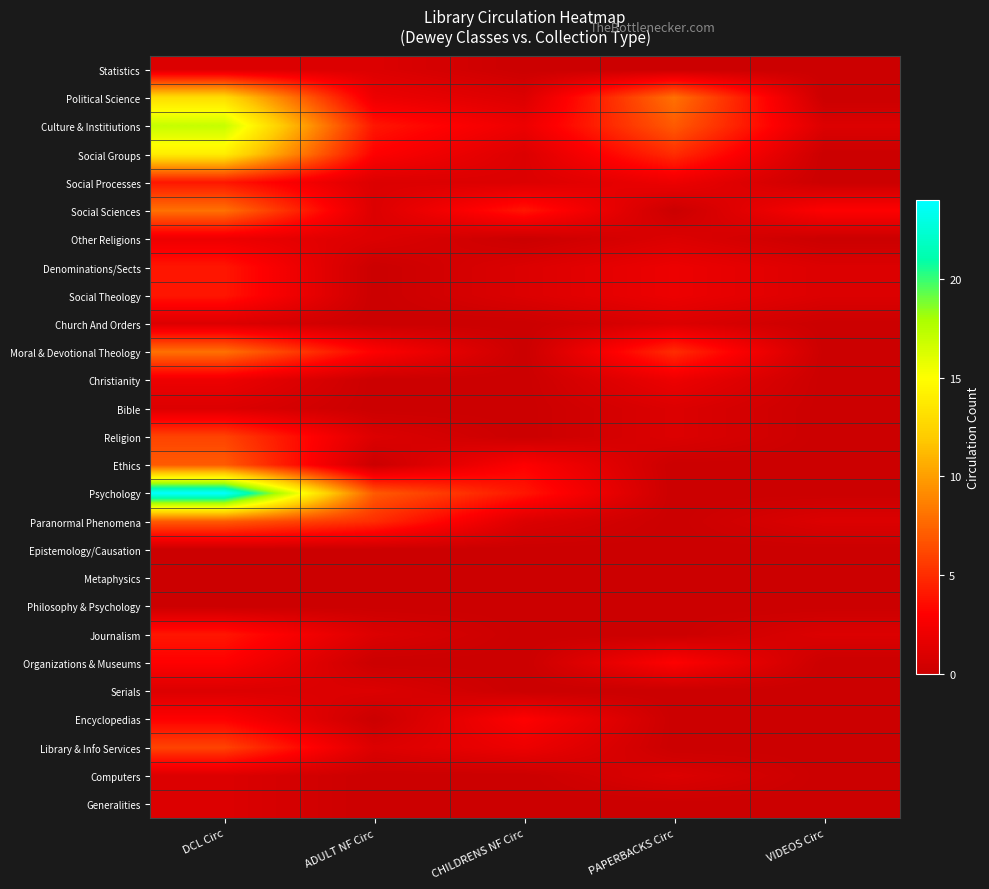

Reading right to left, list all the values displayed in this chart.

Generalities: VIDEOS Circ=0	PAPERBACKS Circ=0	CHILDRENS NF Circ=0	ADULT NF Circ=0	DCL Circ=1
Computers: VIDEOS Circ=0	PAPERBACKS Circ=1	CHILDRENS NF Circ=0	ADULT NF Circ=0	DCL Circ=1
Library & Info Services: VIDEOS Circ=0	PAPERBACKS Circ=0	CHILDRENS NF Circ=2	ADULT NF Circ=1	DCL Circ=6
Encyclopedias: VIDEOS Circ=0	PAPERBACKS Circ=0	CHILDRENS NF Circ=3	ADULT NF Circ=0	DCL Circ=3
Serials: VIDEOS Circ=0	PAPERBACKS Circ=0	CHILDRENS NF Circ=0	ADULT NF Circ=1	DCL Circ=1
Organizations & Museums: VIDEOS Circ=0	PAPERBACKS Circ=3	CHILDRENS NF Circ=0	ADULT NF Circ=0	DCL Circ=3
Journalism: VIDEOS Circ=1	PAPERBACKS Circ=0	CHILDRENS NF Circ=0	ADULT NF Circ=1	DCL Circ=4
Philosophy & Psychology: VIDEOS Circ=0	PAPERBACKS Circ=0	CHILDRENS NF Circ=0	ADULT NF Circ=0	DCL Circ=0
Metaphysics: VIDEOS Circ=0	PAPERBACKS Circ=0	CHILDRENS NF Circ=0	ADULT NF Circ=0	DCL Circ=0
Epistemology/Causation: VIDEOS Circ=0	PAPERBACKS Circ=0	CHILDRENS NF Circ=0	ADULT NF Circ=0	DCL Circ=0
Paranormal Phenomena: VIDEOS Circ=1	PAPERBACKS Circ=0	CHILDRENS NF Circ=1	ADULT NF Circ=5	DCL Circ=7
Psychology: VIDEOS Circ=0	PAPERBACKS Circ=0	CHILDRENS NF Circ=4	ADULT NF Circ=7	DCL Circ=24
Ethics: VIDEOS Circ=0	PAPERBACKS Circ=0	CHILDRENS NF Circ=3	ADULT NF Circ=0	DCL Circ=7
Religion: VIDEOS Circ=0	PAPERBACKS Circ=1	CHILDRENS NF Circ=0	ADULT NF Circ=1	DCL Circ=6
Bible: VIDEOS Circ=0	PAPERBACKS Circ=1	CHILDRENS NF Circ=0	ADULT NF Circ=0	DCL Circ=1
Christianity: VIDEOS Circ=0	PAPERBACKS Circ=2	CHILDRENS NF Circ=0	ADULT NF Circ=0	DCL Circ=2
Moral & Devotional Theology: VIDEOS Circ=0	PAPERBACKS Circ=5	CHILDRENS NF Circ=0	ADULT NF Circ=3	DCL Circ=8
Church And Orders: VIDEOS Circ=0	PAPERBACKS Circ=1	CHILDRENS NF Circ=0	ADULT NF Circ=0	DCL Circ=1
Social Theology: VIDEOS Circ=1	PAPERBACKS Circ=2	CHILDRENS NF Circ=1	ADULT NF Circ=0	DCL Circ=4
Denominations/Sects: VIDEOS Circ=1	PAPERBACKS Circ=2	CHILDRENS NF Circ=1	ADULT NF Circ=0	DCL Circ=4
Other Religions: VIDEOS Circ=0	PAPERBACKS Circ=1	CHILDRENS NF Circ=0	ADULT NF Circ=1	DCL Circ=2
Social Sciences: VIDEOS Circ=3	PAPERBACKS Circ=0	CHILDRENS NF Circ=4	ADULT NF Circ=1	DCL Circ=8
Social Processes: VIDEOS Circ=0	PAPERBACKS Circ=2	CHILDRENS NF Circ=1	ADULT NF Circ=1	DCL Circ=4
Social Groups: VIDEOS Circ=0	PAPERBACKS Circ=5	CHILDRENS NF Circ=1	ADULT NF Circ=3	DCL Circ=14
Culture & Institiutions: VIDEOS Circ=1	PAPERBACKS Circ=7	CHILDRENS NF Circ=2	ADULT NF Circ=4	DCL Circ=17
Political Science: VIDEOS Circ=0	PAPERBACKS Circ=8	CHILDRENS NF Circ=1	ADULT NF Circ=2	DCL Circ=13
Statistics: VIDEOS Circ=0	PAPERBACKS Circ=0	CHILDRENS NF Circ=0	ADULT NF Circ=1	DCL Circ=1